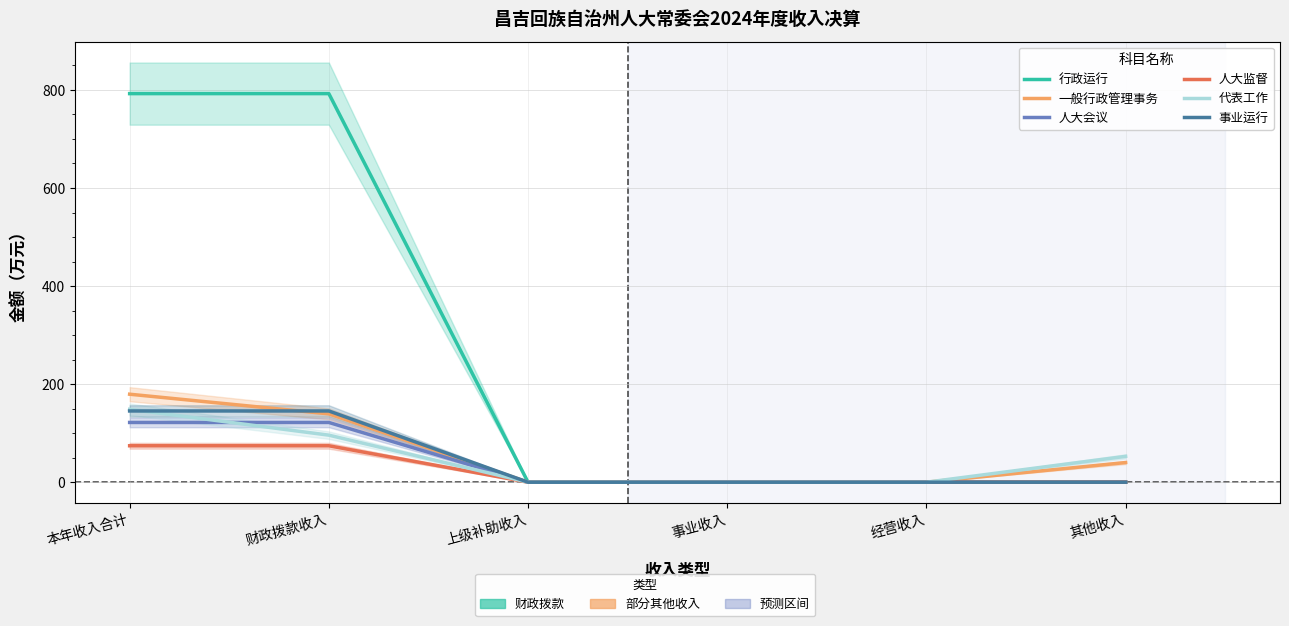

Reading left to right, extract all data points from this chart.

行政运行: 本年收入合计=792.5	财政拨款收入=792.5	上级补助收入=0.0	事业收入=0.0	经营收入=0.0	其他收入=0.0
一般行政管理事务: 本年收入合计=179.5	财政拨款收入=139.4	上级补助收入=0.0	事业收入=0.0	经营收入=0.0	其他收入=40.1
人大会议: 本年收入合计=121.9	财政拨款收入=121.9	上级补助收入=0.0	事业收入=0.0	经营收入=0.0	其他收入=0.0
人大监督: 本年收入合计=74.3	财政拨款收入=74.3	上级补助收入=0.0	事业收入=0.0	经营收入=0.0	其他收入=0.0
代表工作: 本年收入合计=148.7	财政拨款收入=96.0	上级补助收入=0.0	事业收入=0.0	经营收入=0.0	其他收入=52.7
事业运行: 本年收入合计=145.3	财政拨款收入=145.3	上级补助收入=0.0	事业收入=0.0	经营收入=0.0	其他收入=0.0